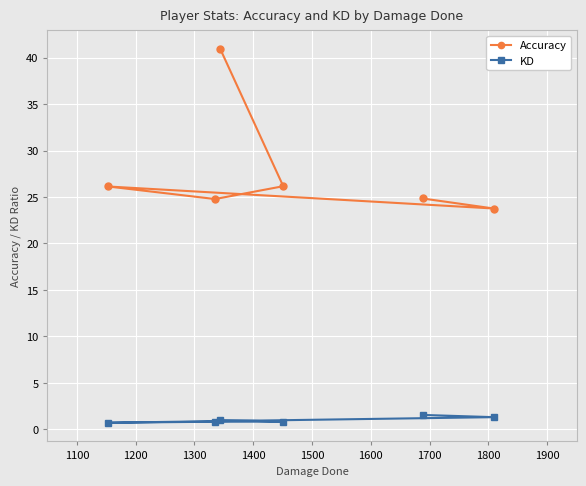

Which series has the widest spread of values?

Accuracy